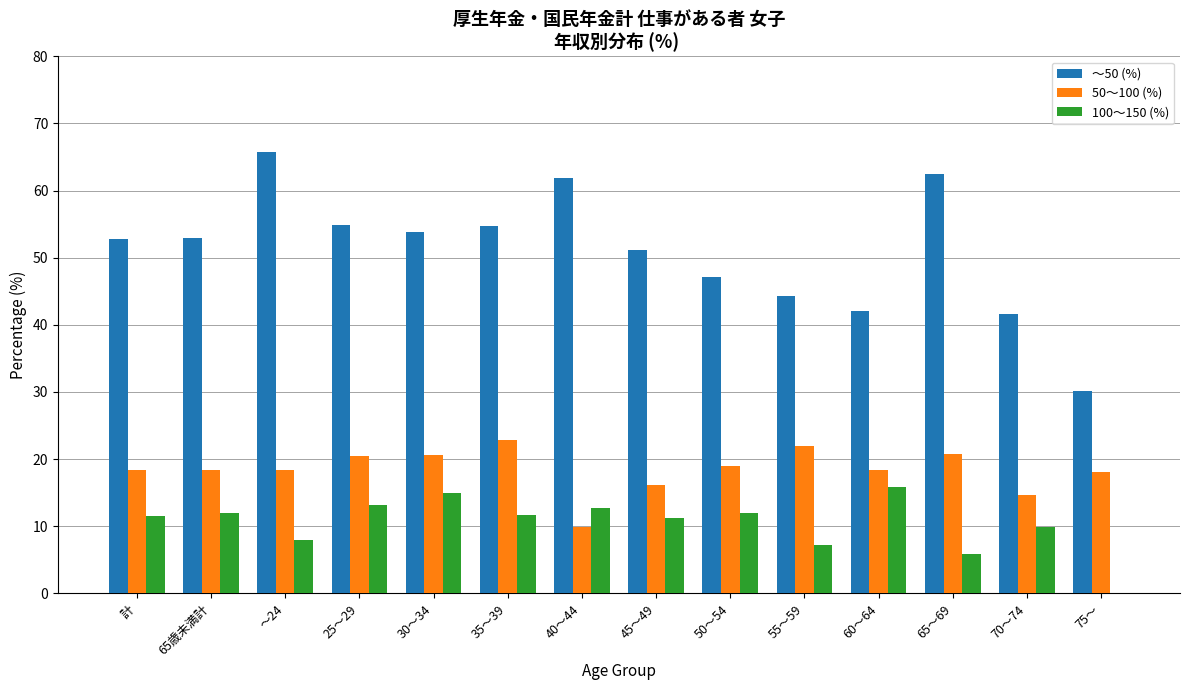

The ～50 (%) series shows 54.7 at 35～39. True or false?

True